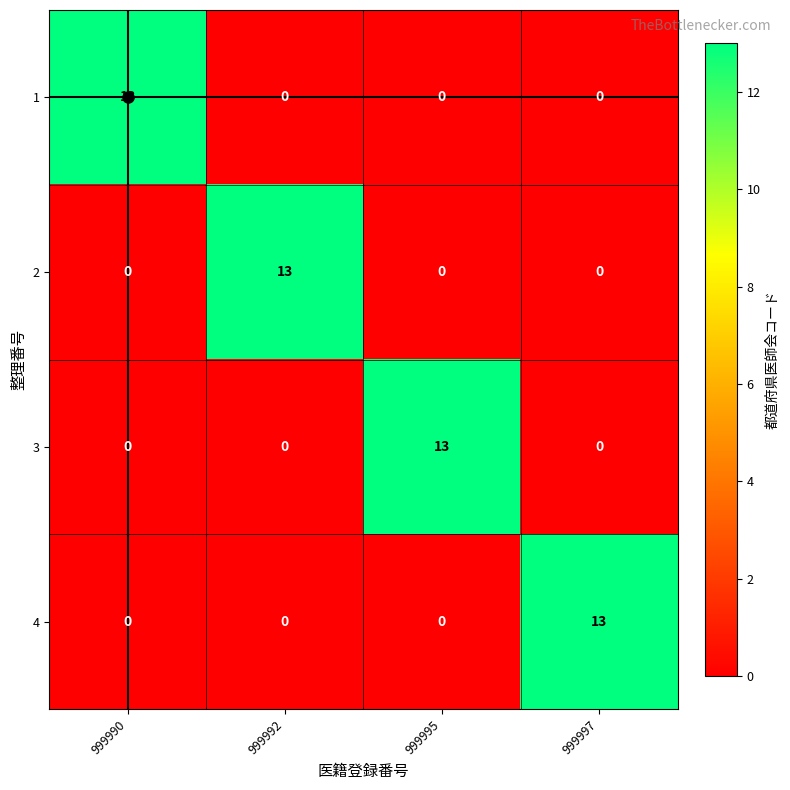

At which label does 4 reach its peak?

999997